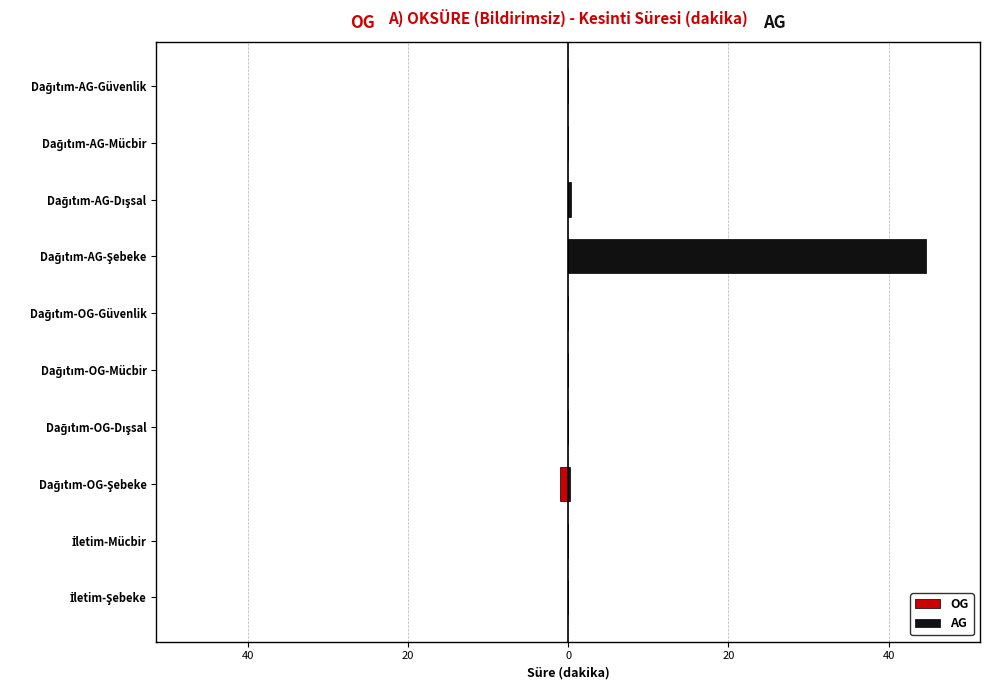

Rank the series by their average value, from lowest to highest.

OG, AG